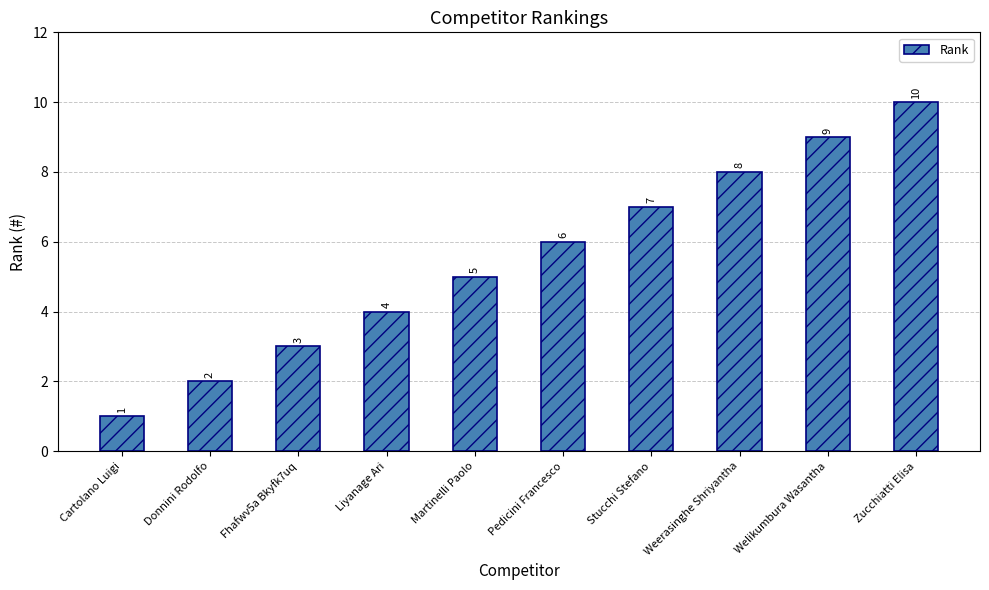

What position from the left is Donnini Rodolfo?

2